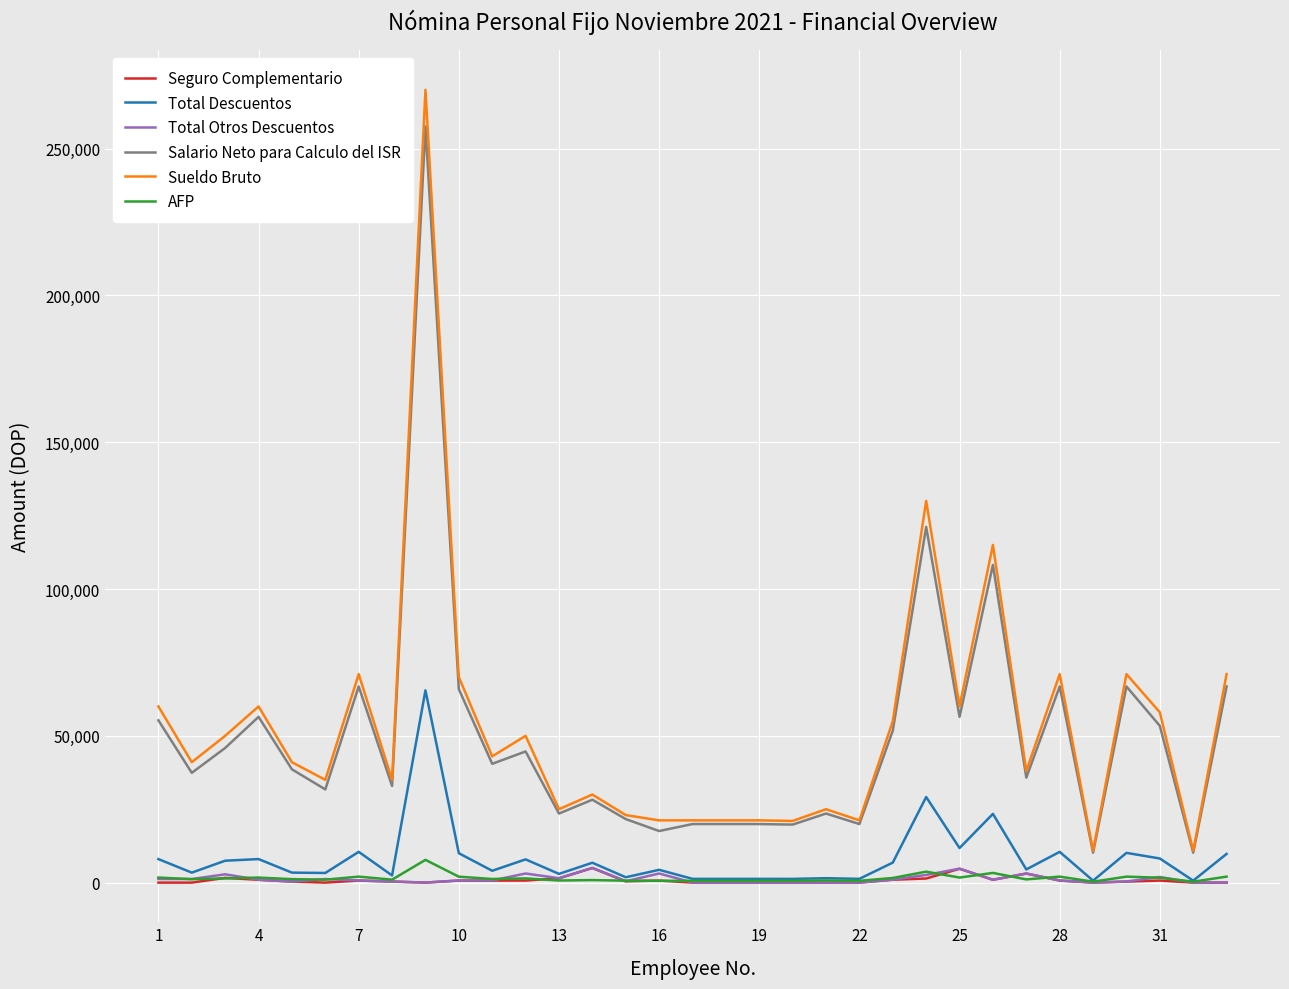

How many categories are shown in the chart?

33